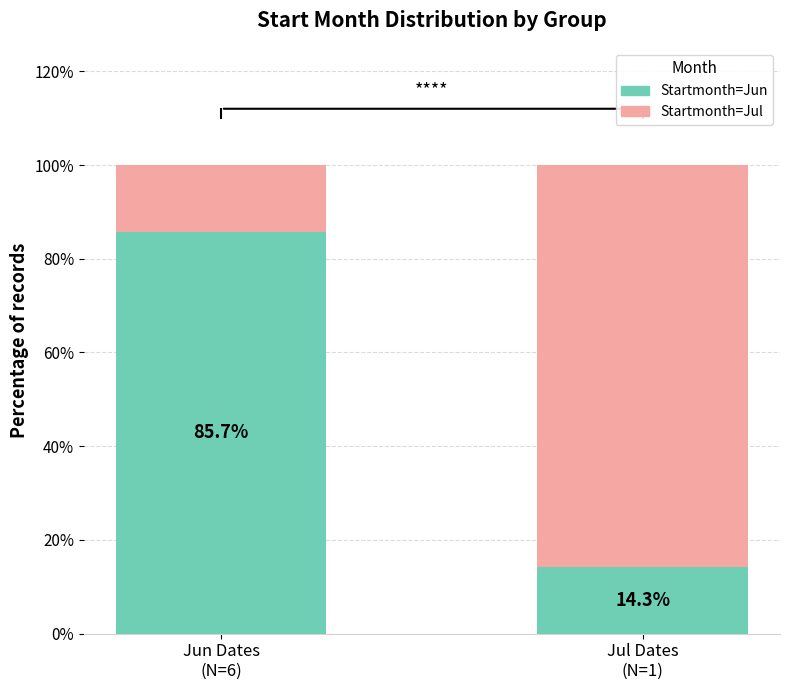

What is the maximum value for Startmonth=Jun?

85.7